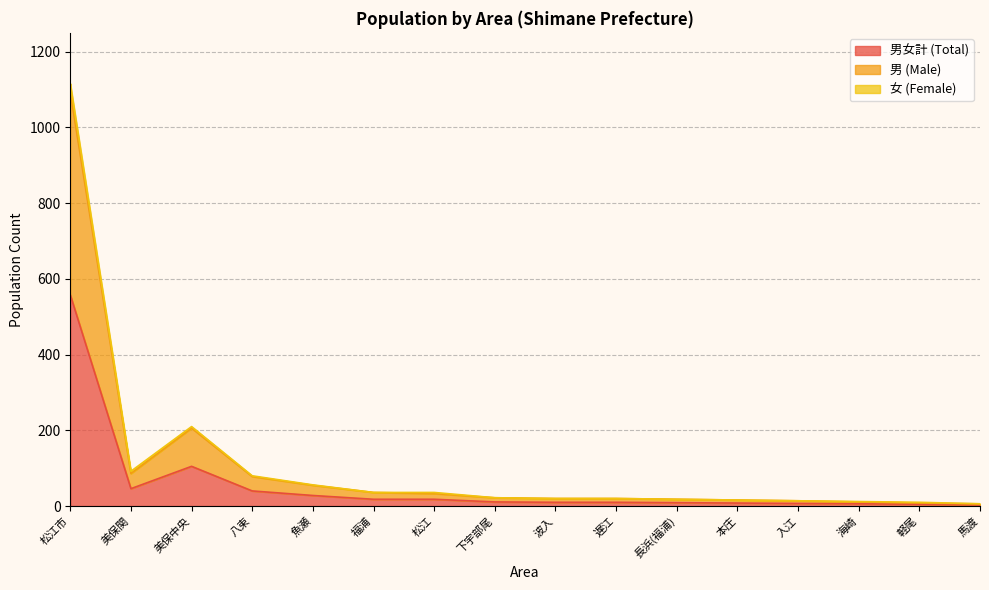

How many values in the 男 (Male) series are below 22?

8